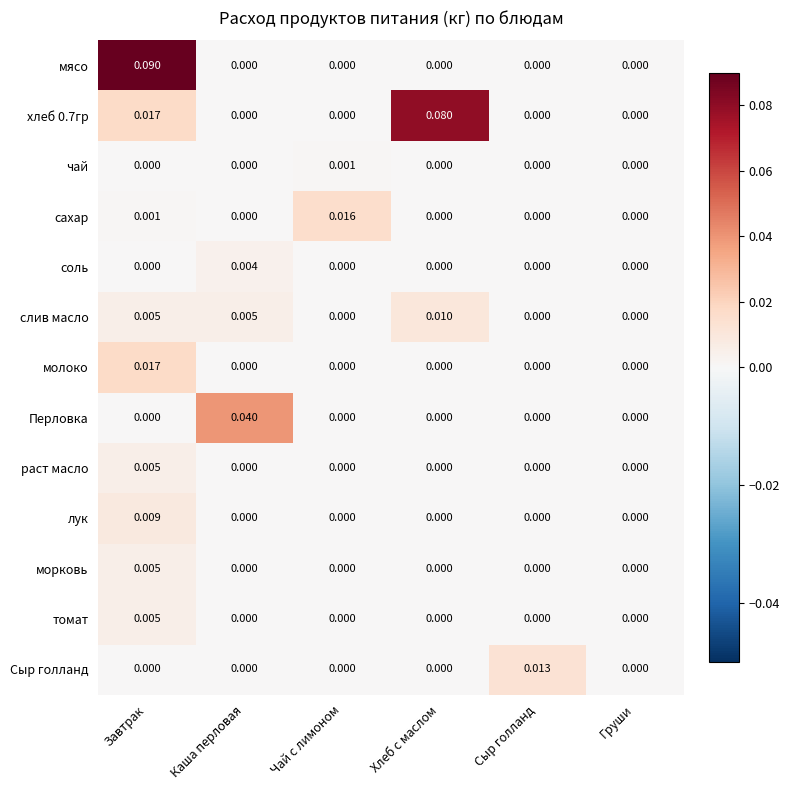

Which label corresponds to the largest value in the chart?

Завтрак